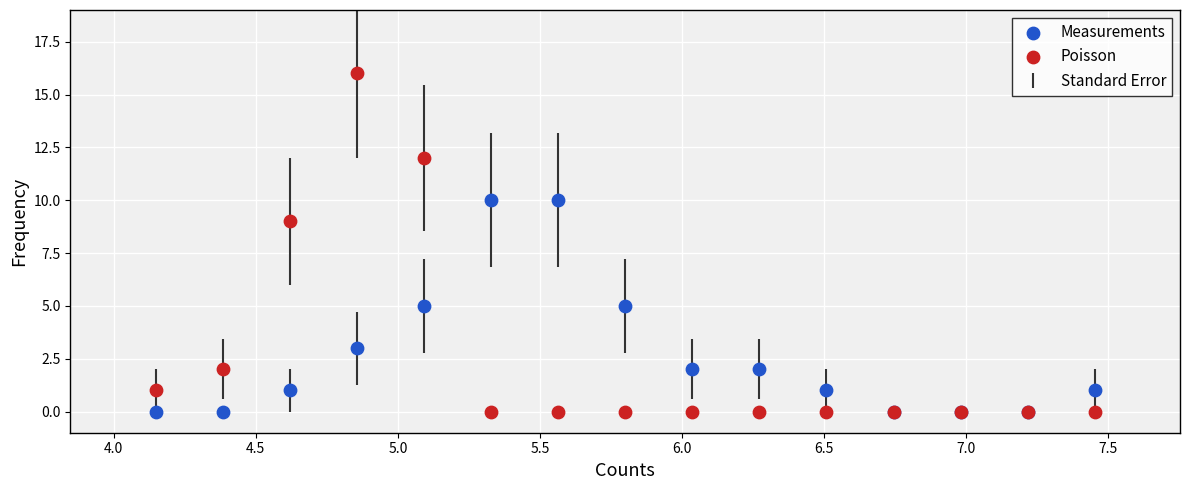

Which series reaches the maximum Y coordinate?

Poisson